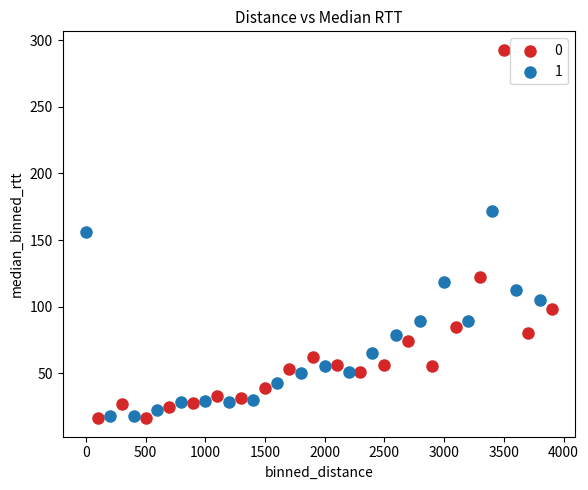

What are all the series names shown in the legend?

0, 1